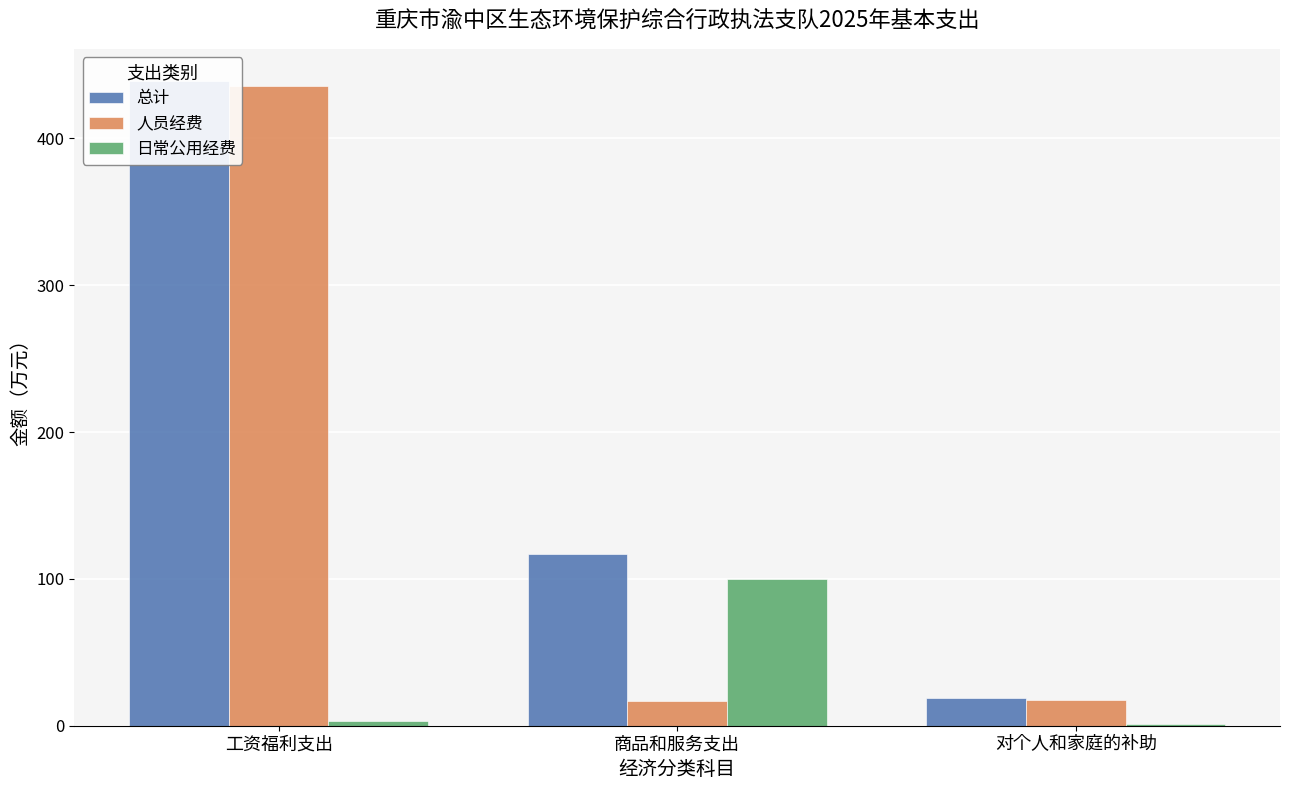

What is the difference between the 日常公用经费 values at 商品和服务支出 and 工资福利支出?

96.6